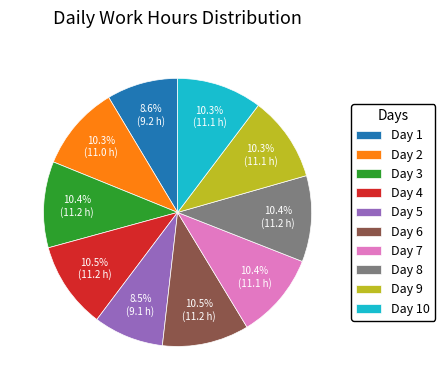

How many segments does this pie chart have?

10